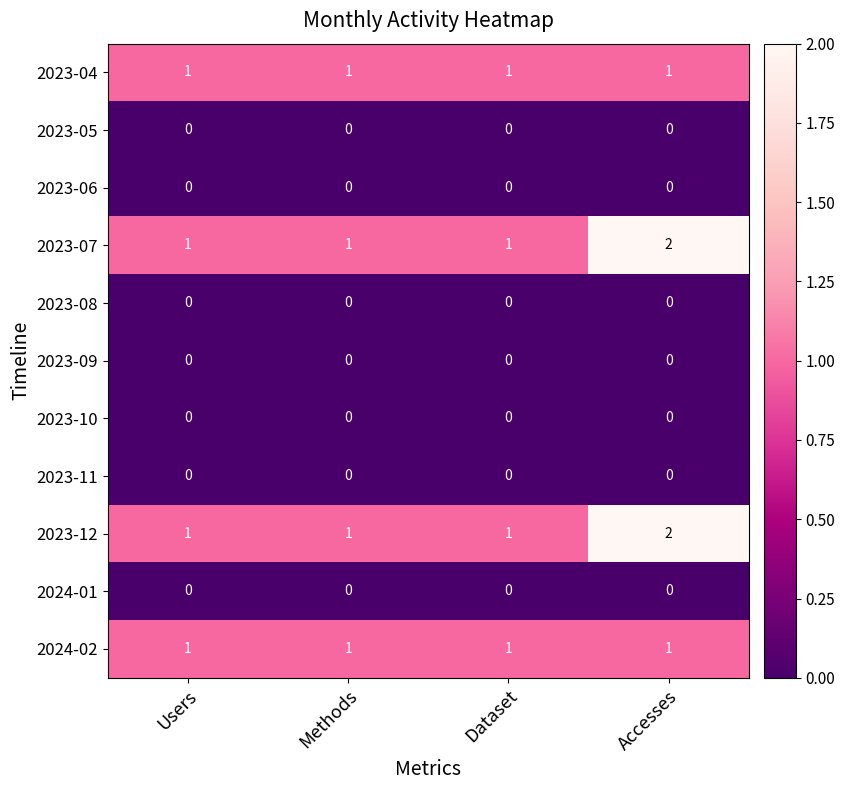

The value of 2023-10 at Users is 0. True or false?

True